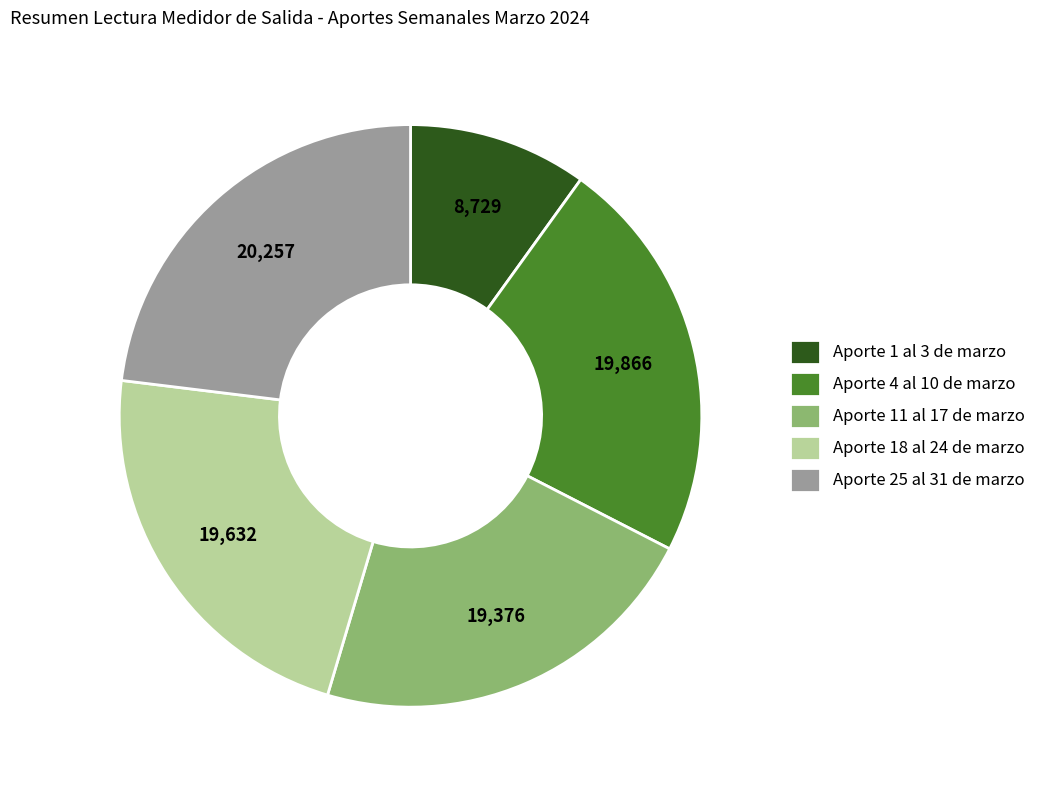

Is it true that Aporte 25 al 31 de marzo is 23% of the pie?

True